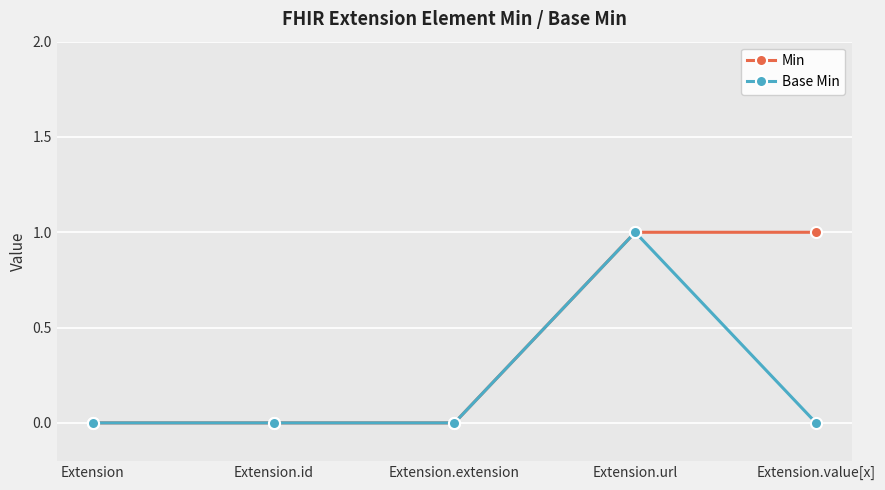

Does the chart have visible grid lines?

Yes